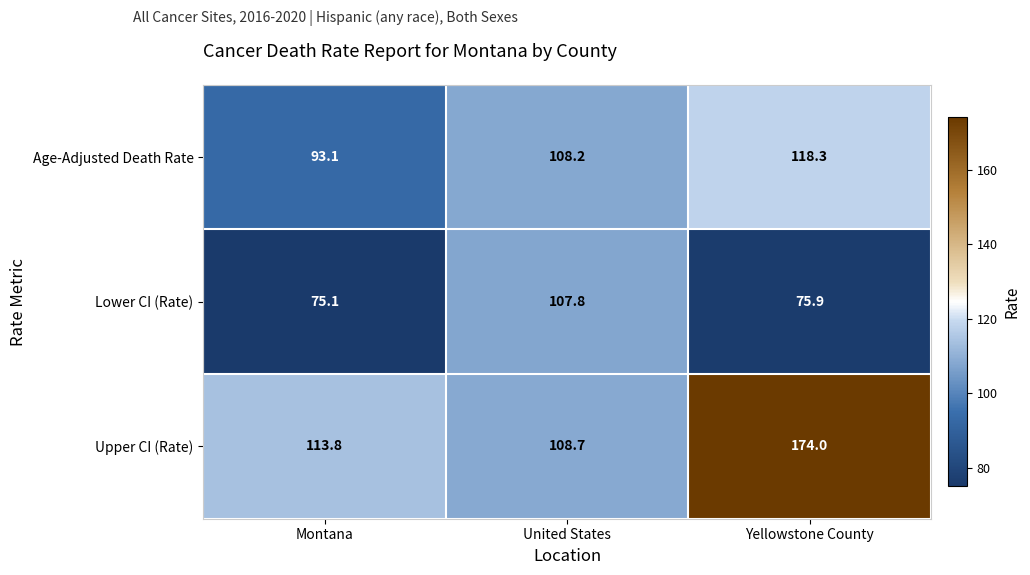

At how many categories does at least one series exceed 106?

3